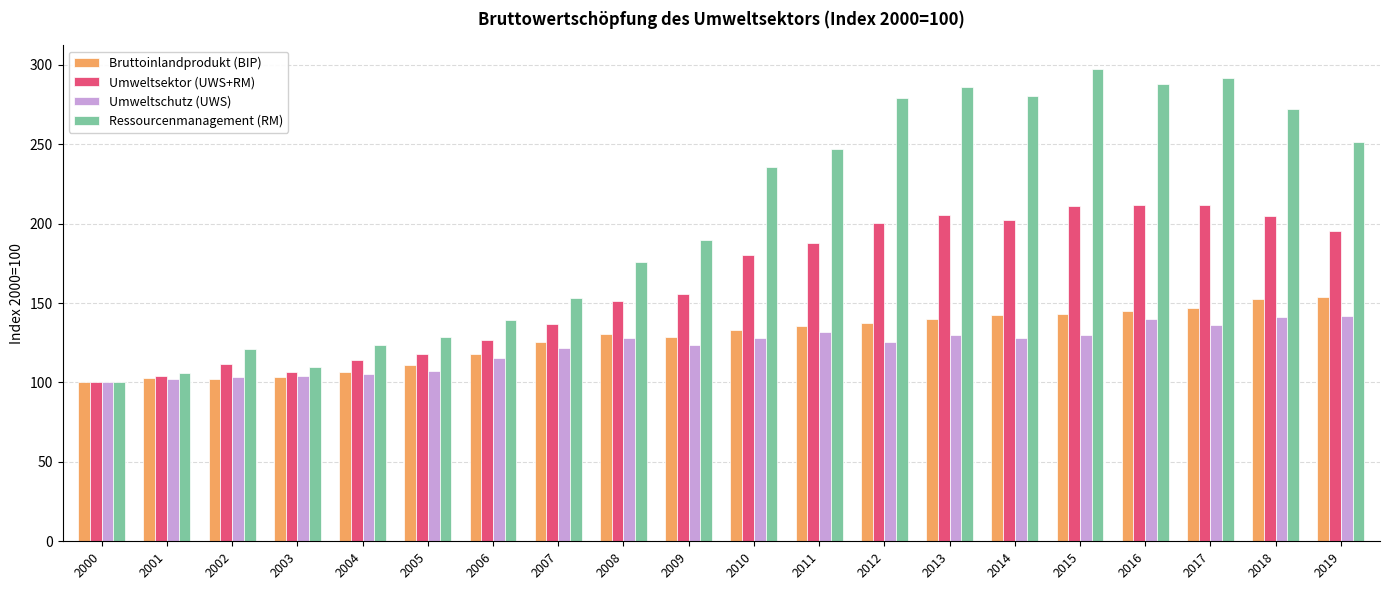

Which series has the largest range (max minus min)?

Ressourcenmanagement (RM)